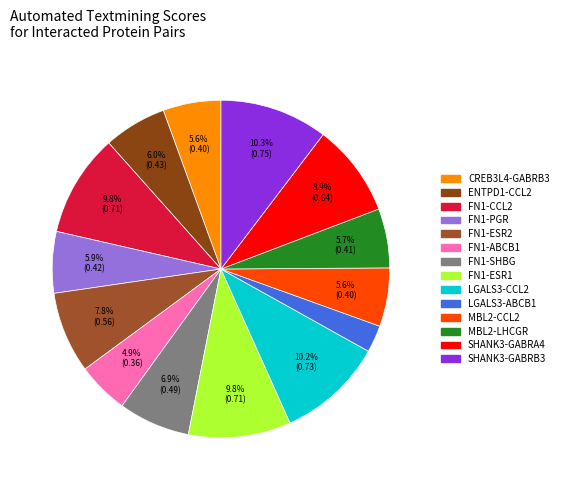

To the nearest percent, what percentage of the pie is FN1-PGR?

6%